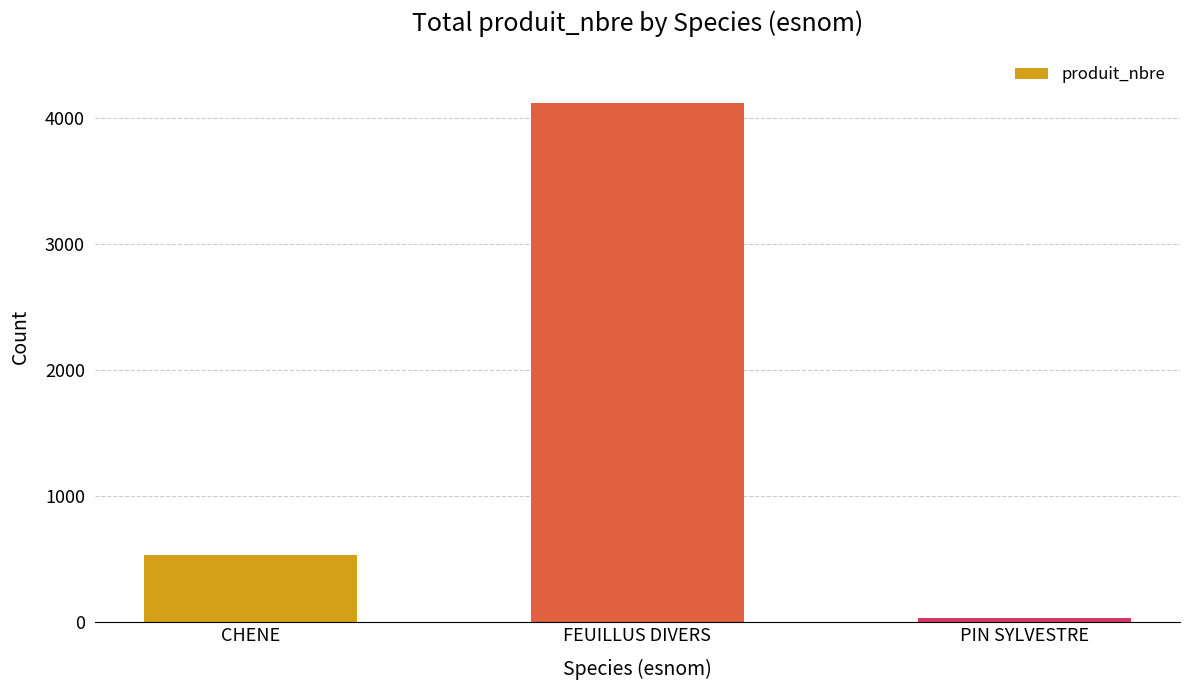

Which label corresponds to the smallest value in the chart?

PIN SYLVESTRE